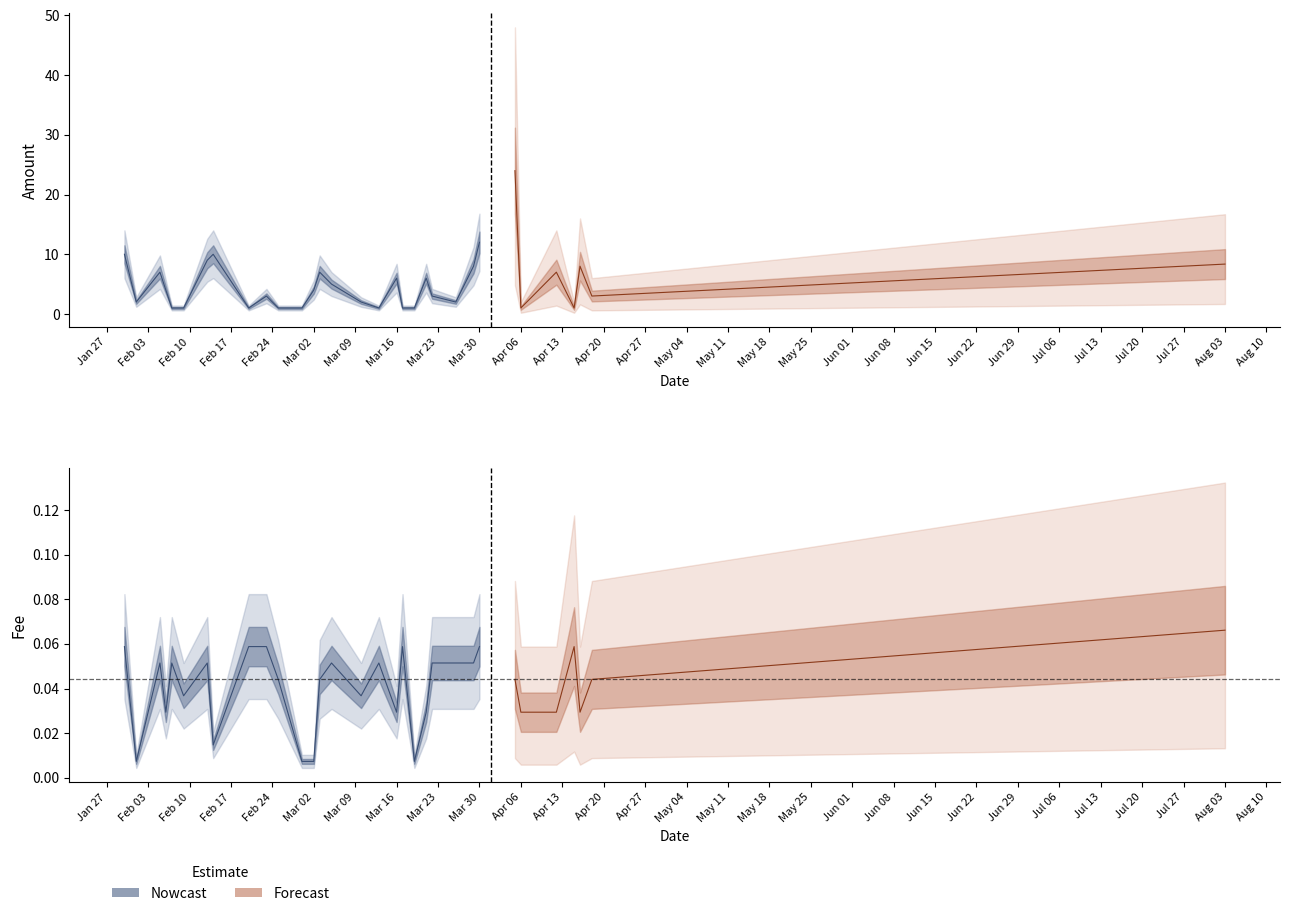

Rank the categories by Amount value from highest to lowest.

2020-04-05, 2020-03-30, 2020-01-30, 2020-02-14, 2020-02-13, 2020-08-03, 2020-03-29, 2020-04-16, 2020-02-05, 2020-03-03, 2020-04-12, 2020-03-16, 2020-03-21, 2020-03-05, 2020-02-06, 2020-03-02, 2020-02-23, 2020-03-22, 2020-04-18, 2020-02-01, 2020-03-10, 2020-03-26, 2020-02-07, 2020-02-09, 2020-02-20, 2020-02-25, 2020-02-29, 2020-03-13, 2020-03-17, 2020-03-19, 2020-04-06, 2020-04-15